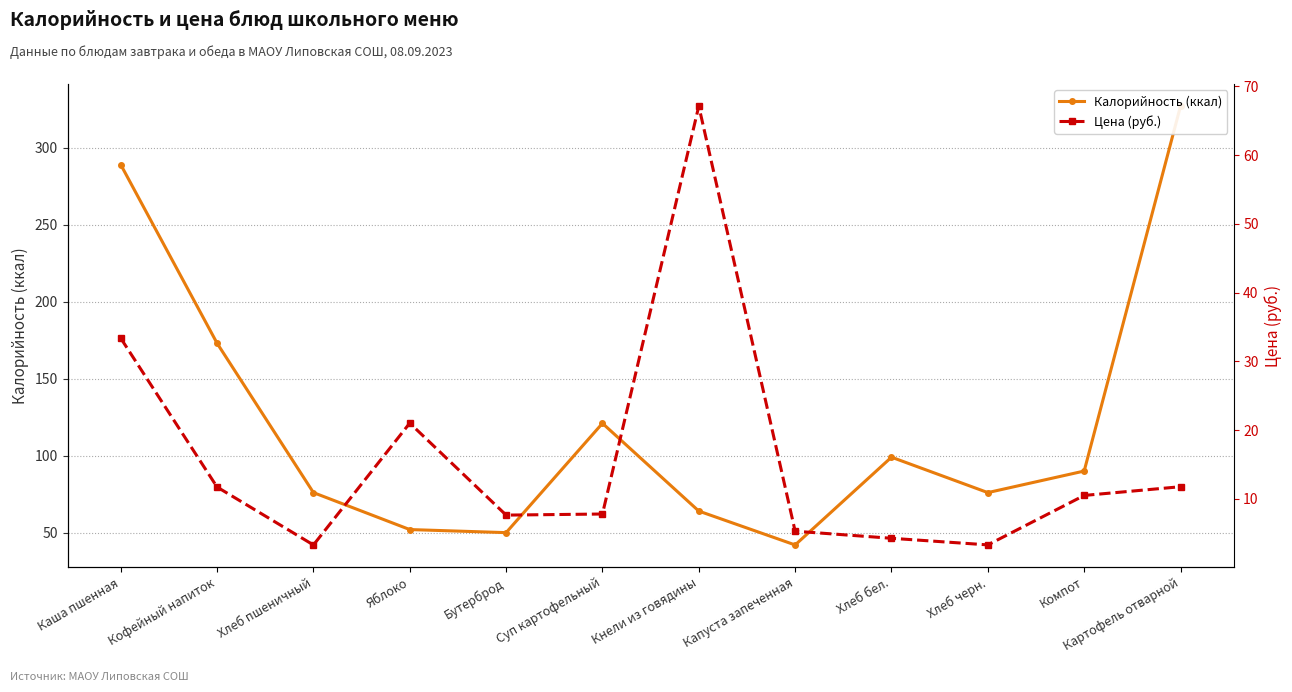

The Цена (руб.) series shows 3.3 at Хлеб пшеничный. True or false?

True